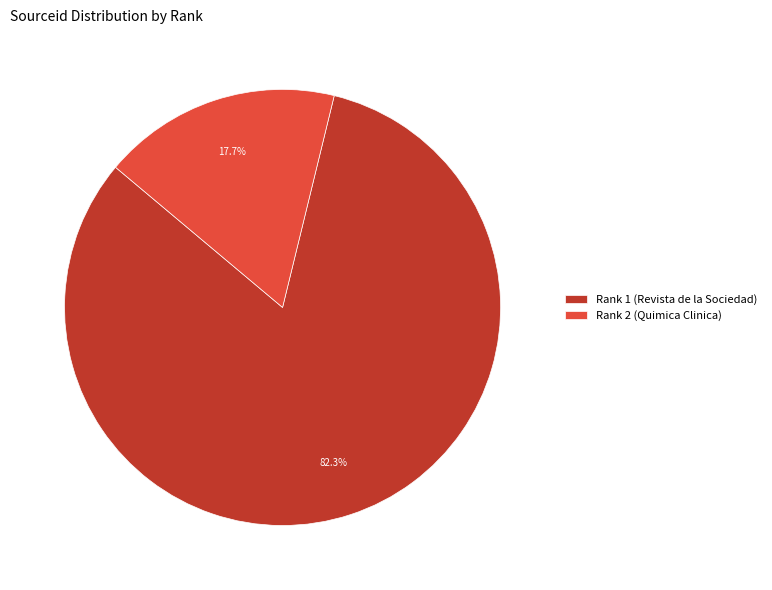

How many slices are in this pie chart?

2